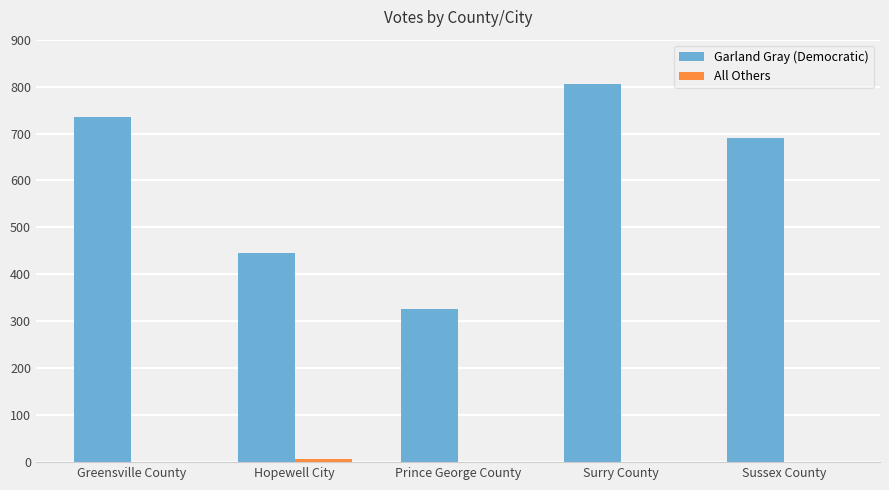

What is the sum of all Garland Gray (Democratic) values?

3002